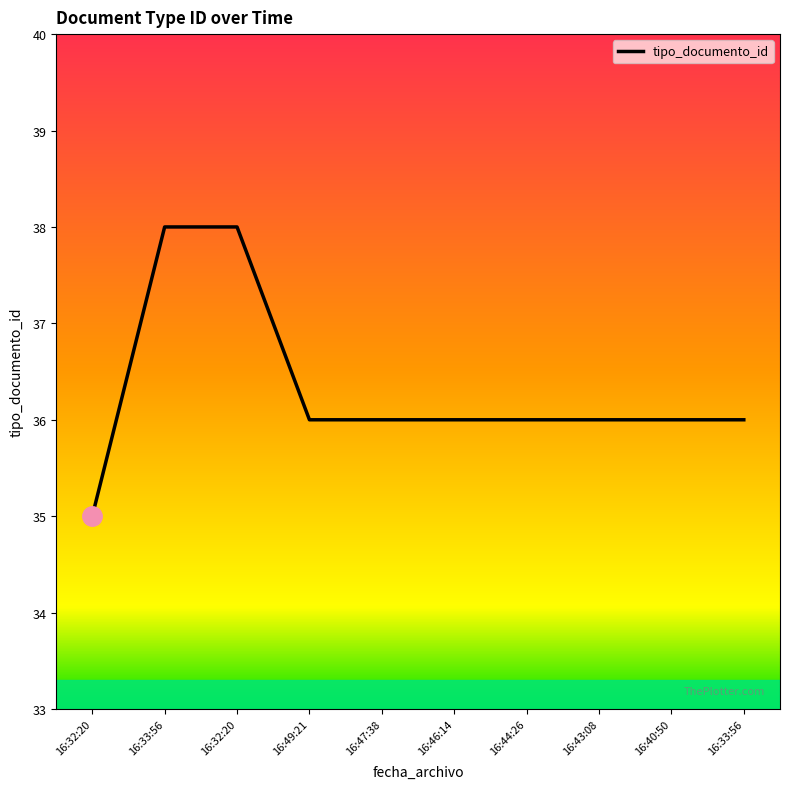

Is this an area chart (filled region under the line)?

No